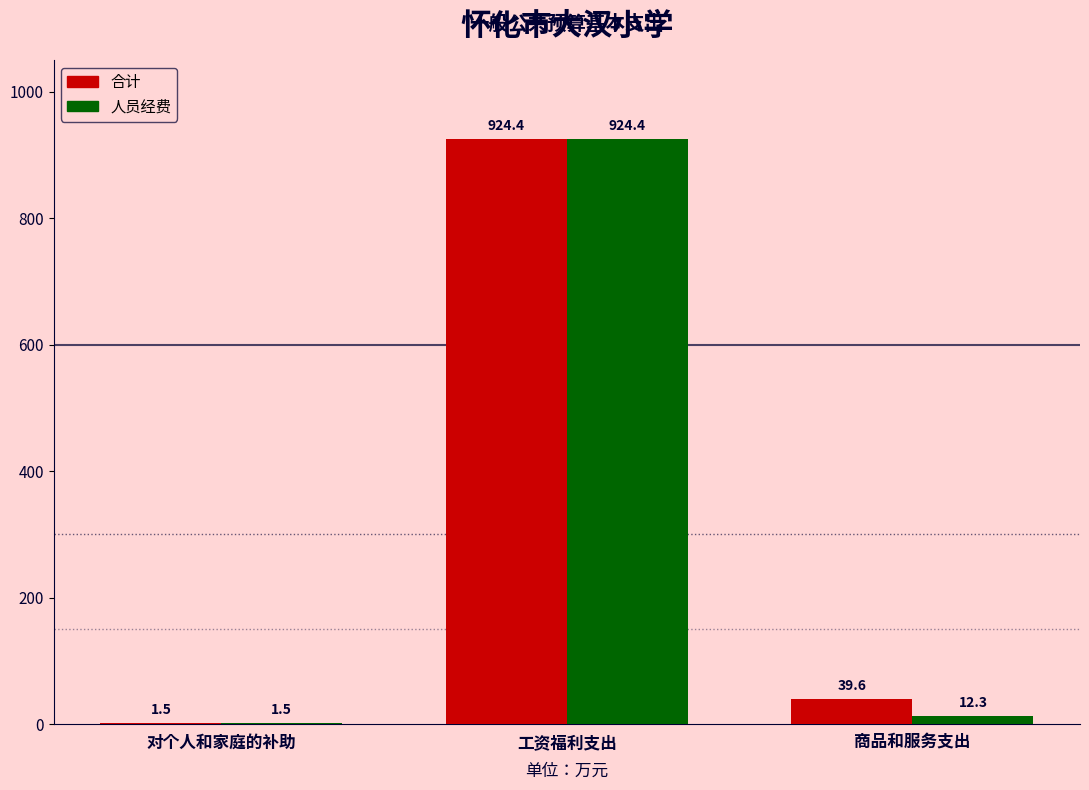

What is the difference between the 合计 values at 工资福利支出 and 对个人和家庭的补助?

922.9